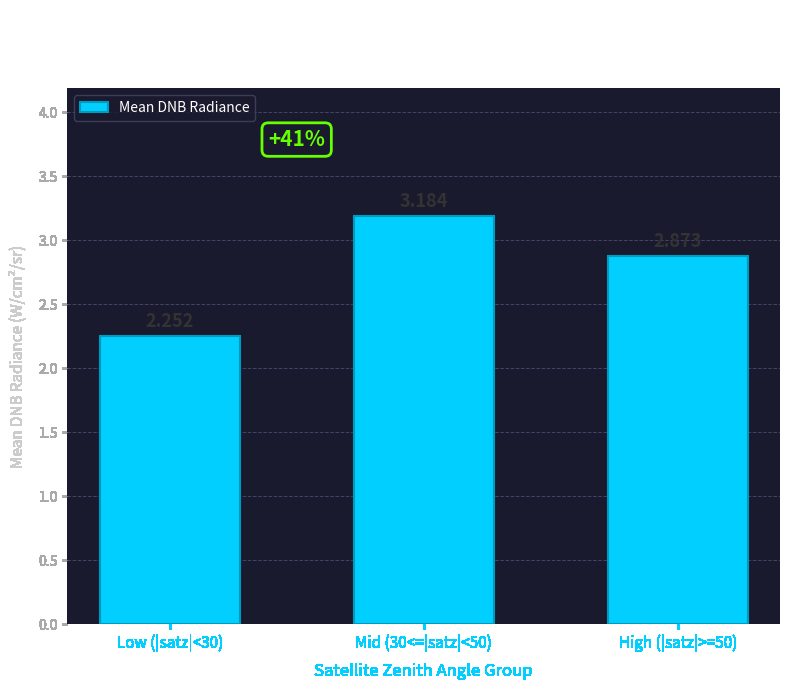

Does the chart contain any negative values?

No